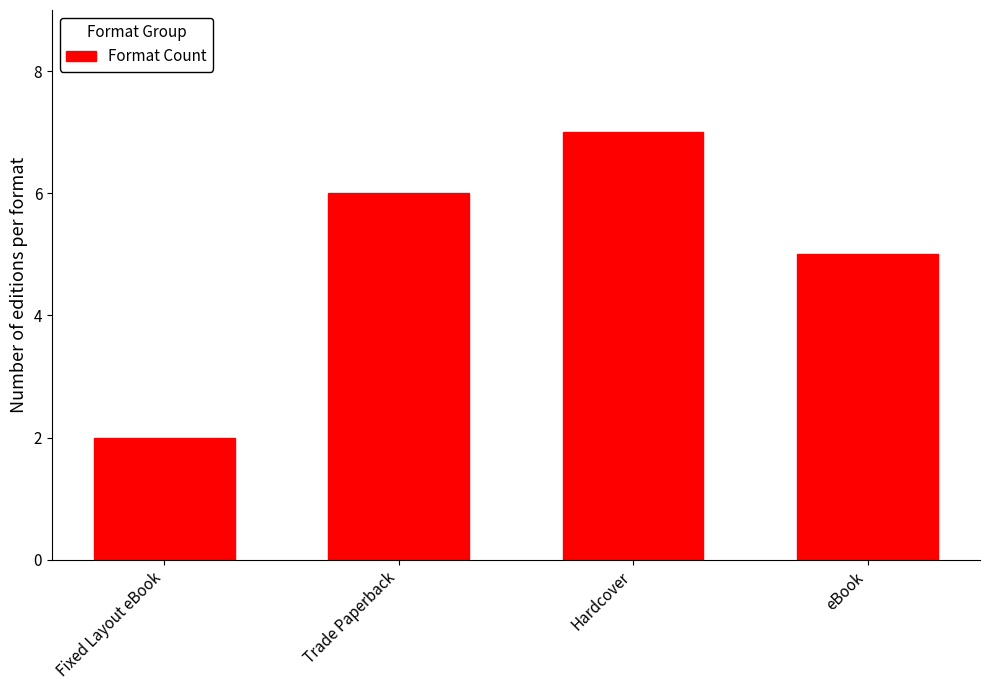

What is the difference between the values at Trade Paperback and Fixed Layout eBook?

4